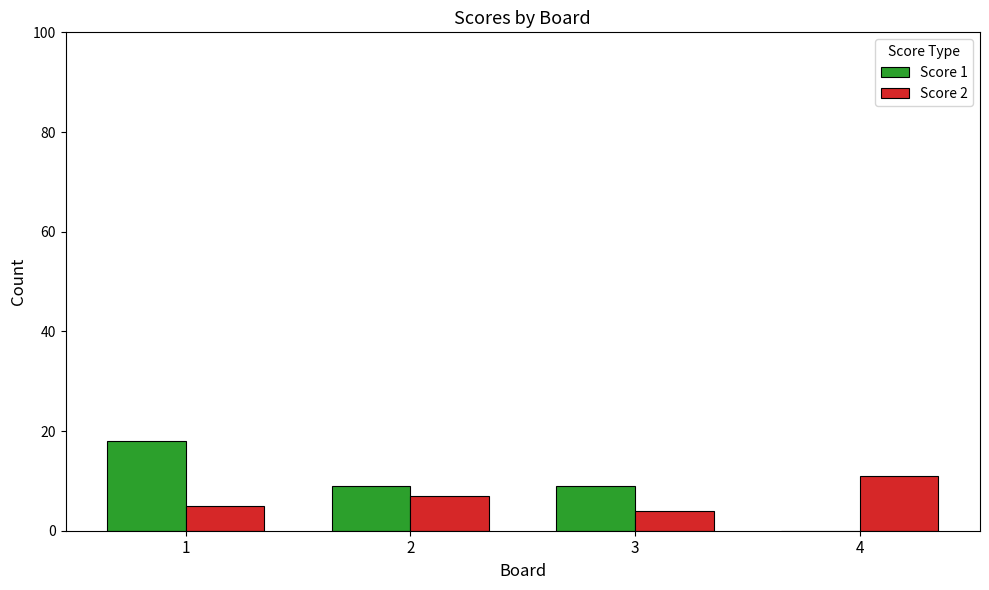

Reading left to right, what are all the values shown in this chart?

Score 1: 1=18	2=9	3=9	4=0
Score 2: 1=5	2=7	3=4	4=11